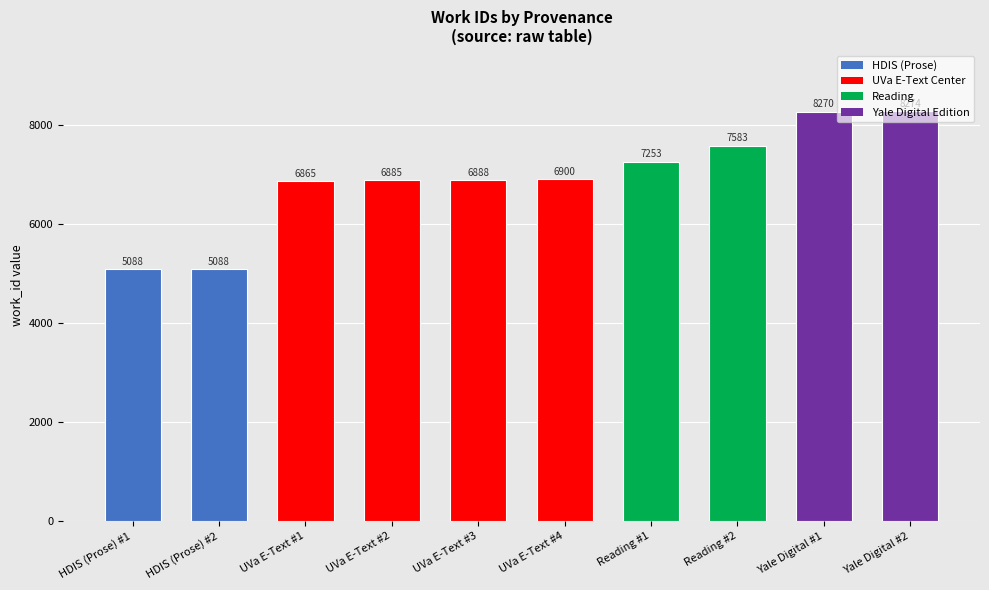

At which label is the value closest to 6681?

UVa E-Text #1